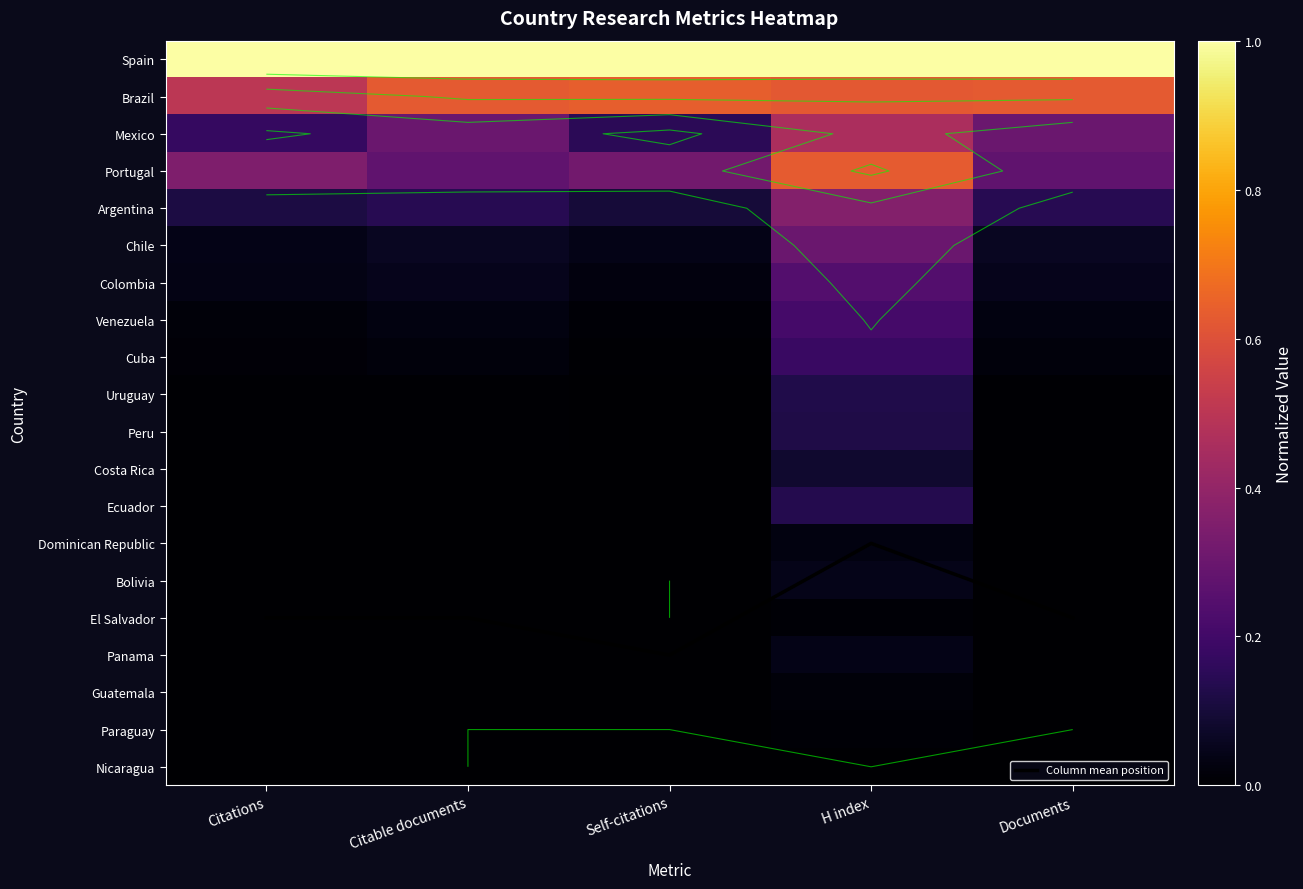

What value does the Chile series have at H index?

0.3